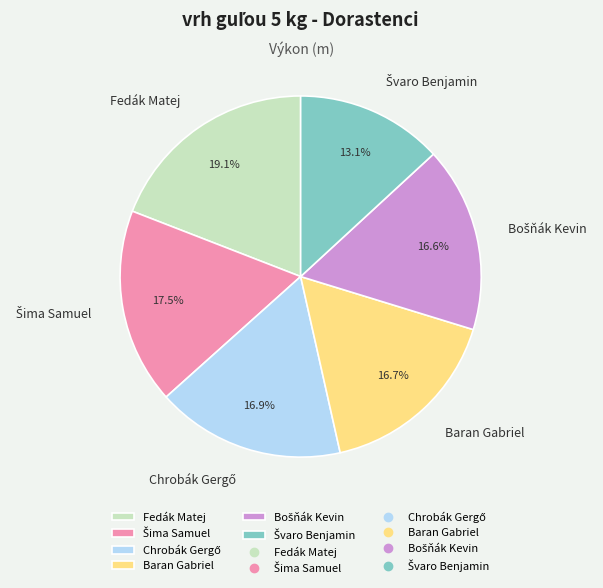

Which has a higher value, Baran Gabriel or Fedák Matej?

Fedák Matej